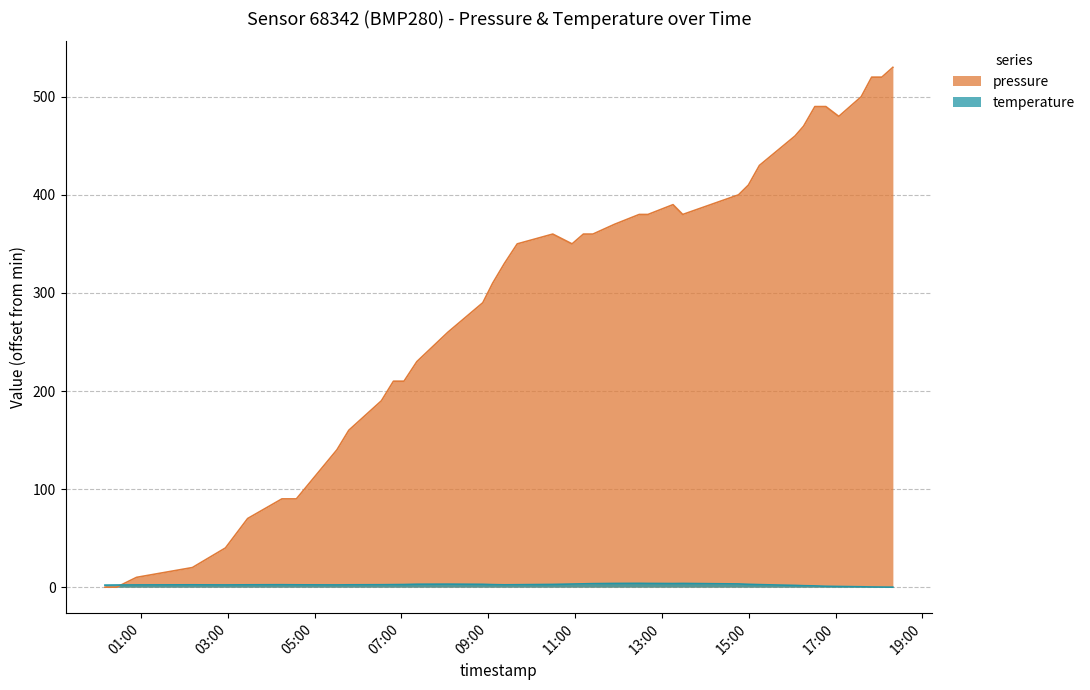

How many intersections are there between temperature and pressure?

1